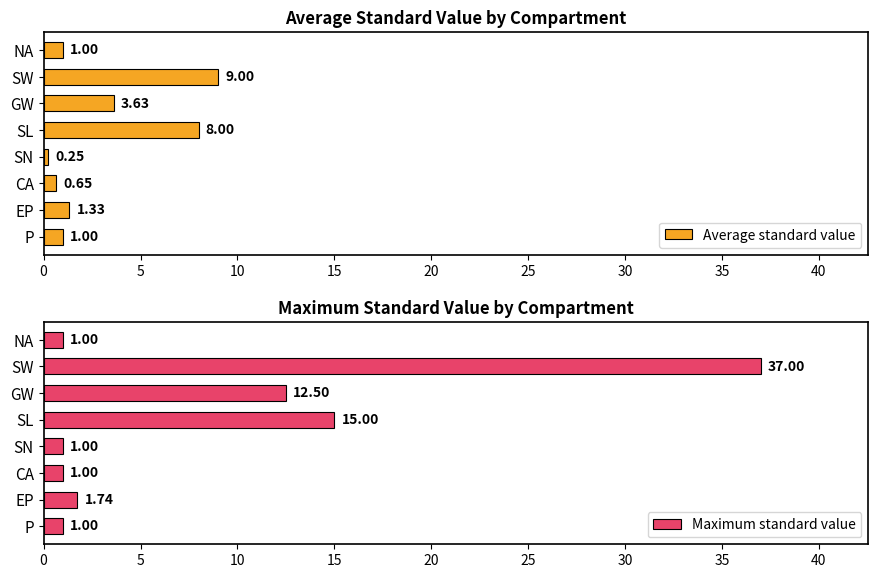

What is the difference between the maximum and second lowest values in the Average standard value series?

8.4